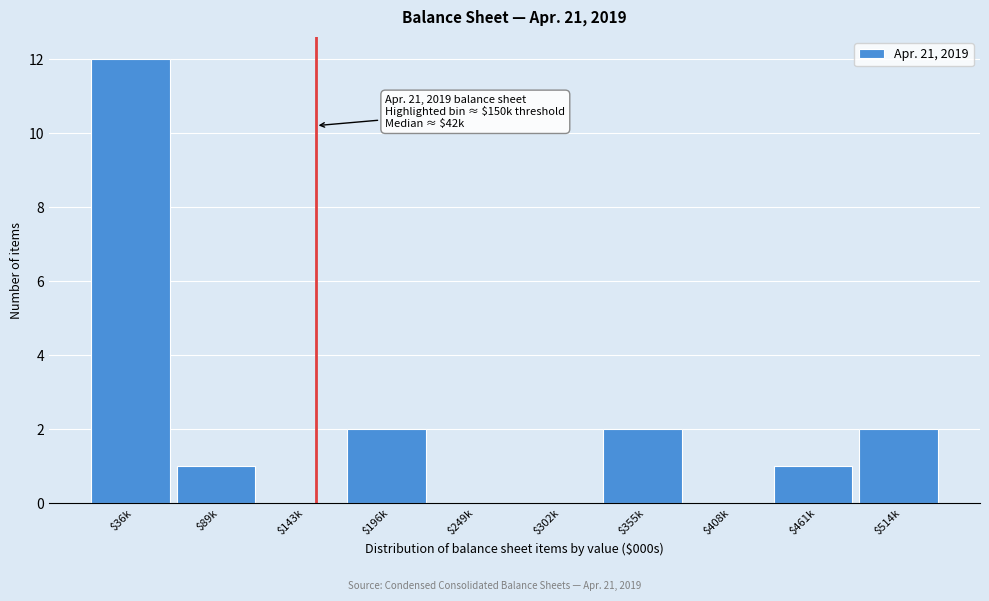

The chart shows a value of 1 at $461k. True or false?

True